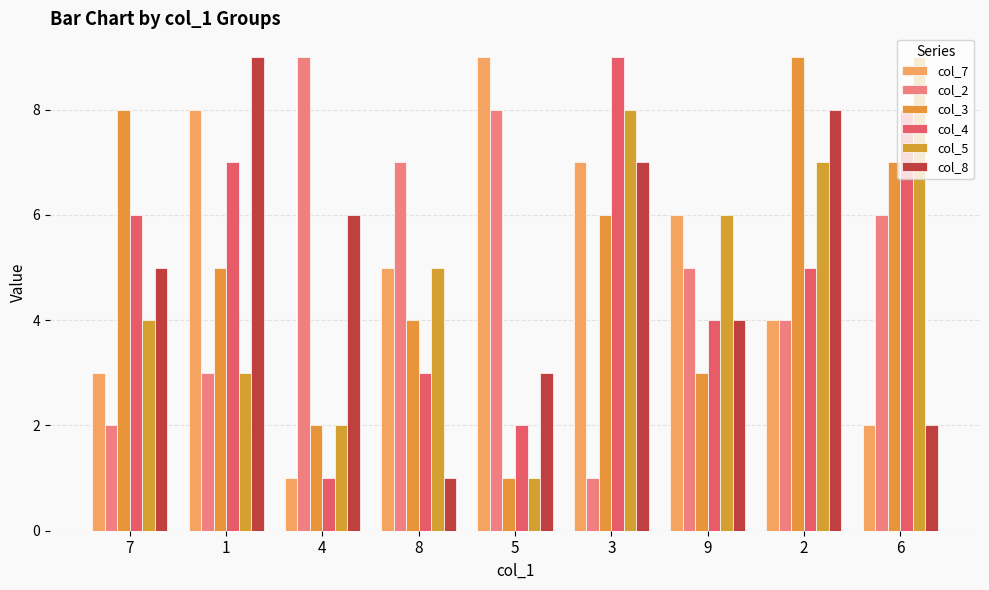

Is the value of col_5 at 9 greater than the value of col_4 at 5?

Yes